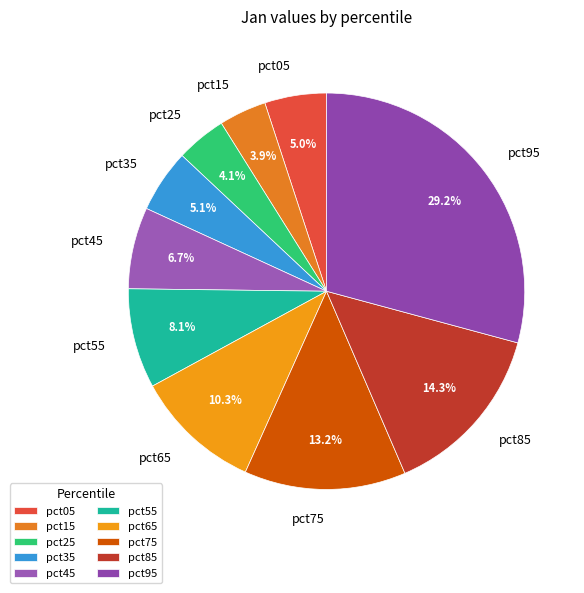

Which slice is the largest?

pct95